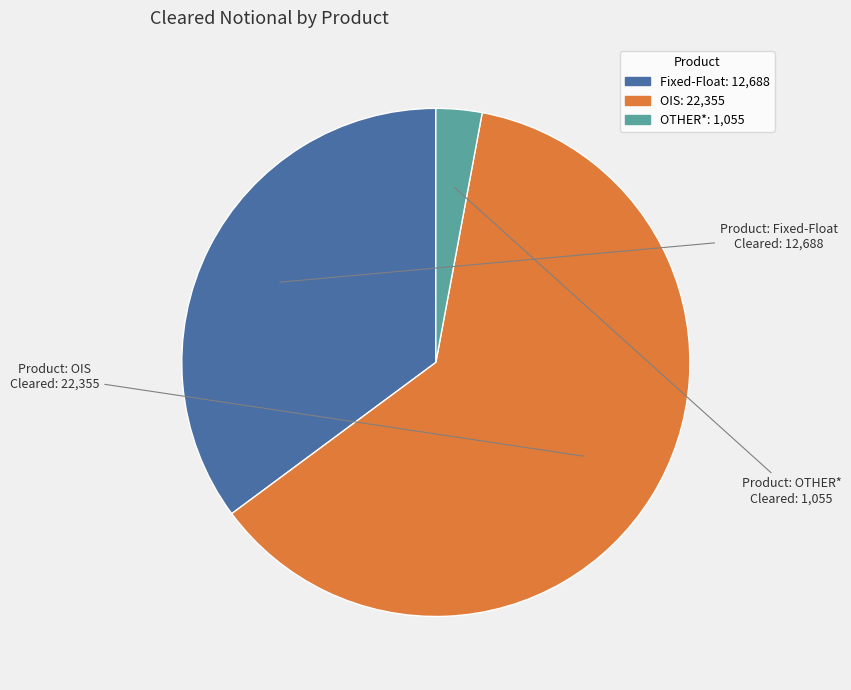

Rank the categories by value from lowest to highest.

OTHER*, Fixed-Float, OIS